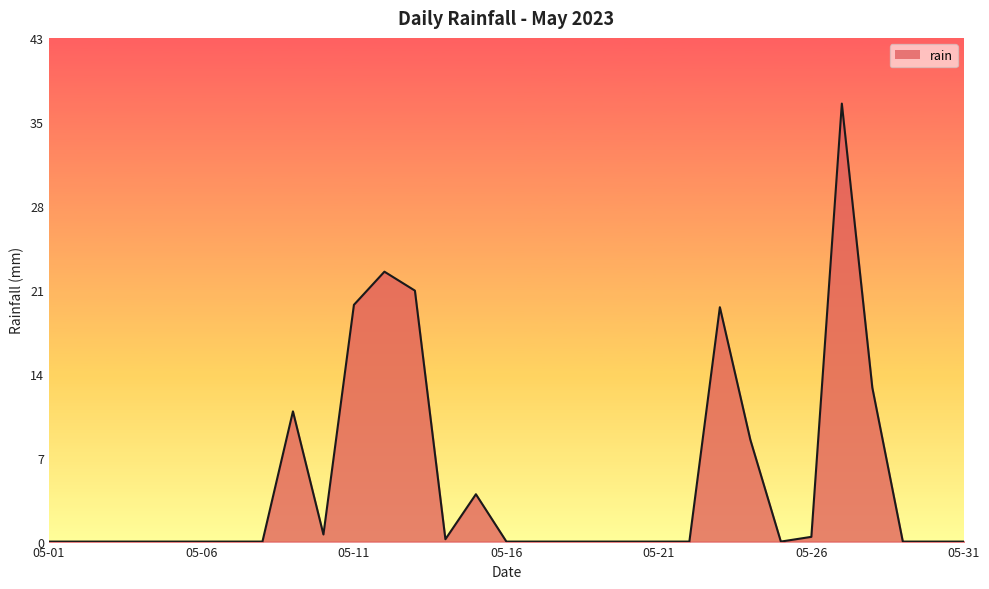

Does the chart display data point markers on the line(s)?

No